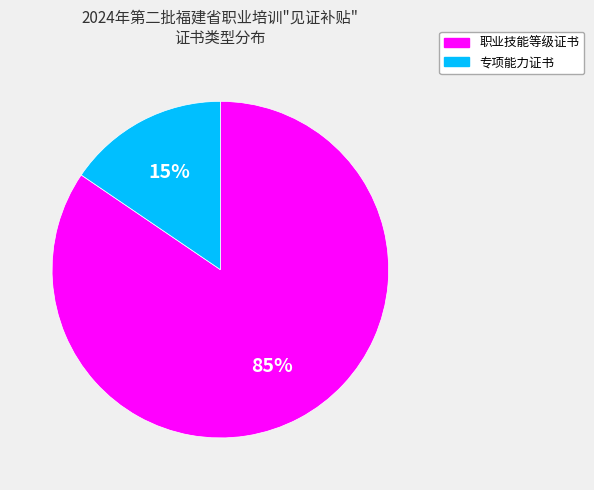

Which slice is the largest?

职业技能等级证书